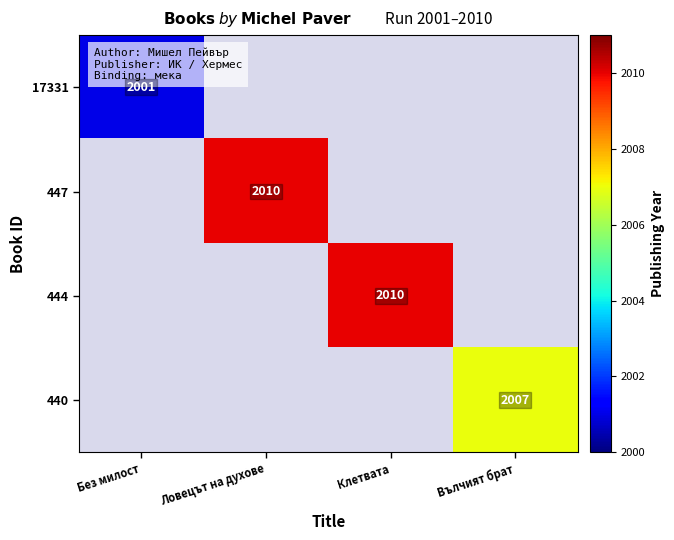

True or false: 17331 has a value of 2001 at Без милост.

True